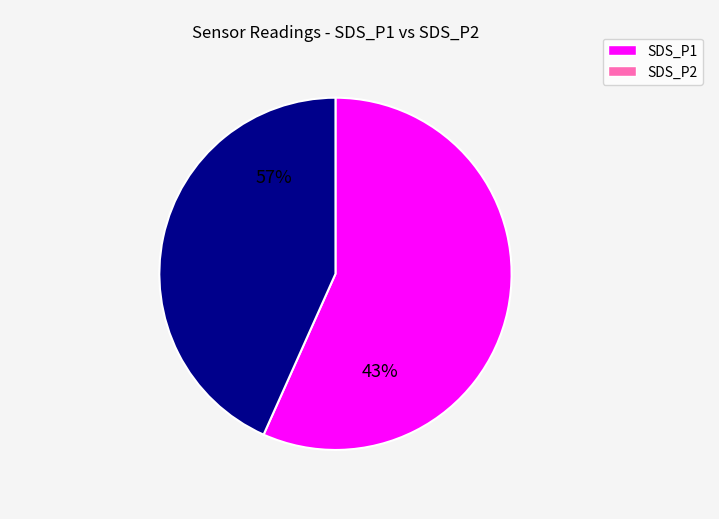

Combined, what portion of the pie is SDS_P2 and SDS_P1?

100.0%